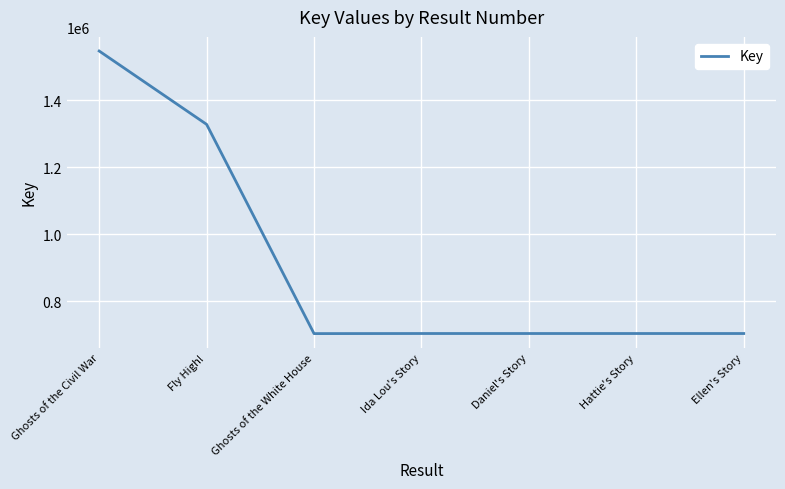

Approximately how many times larger is the value at Daniel's Story compared to Ghosts of the Civil War?

0.5